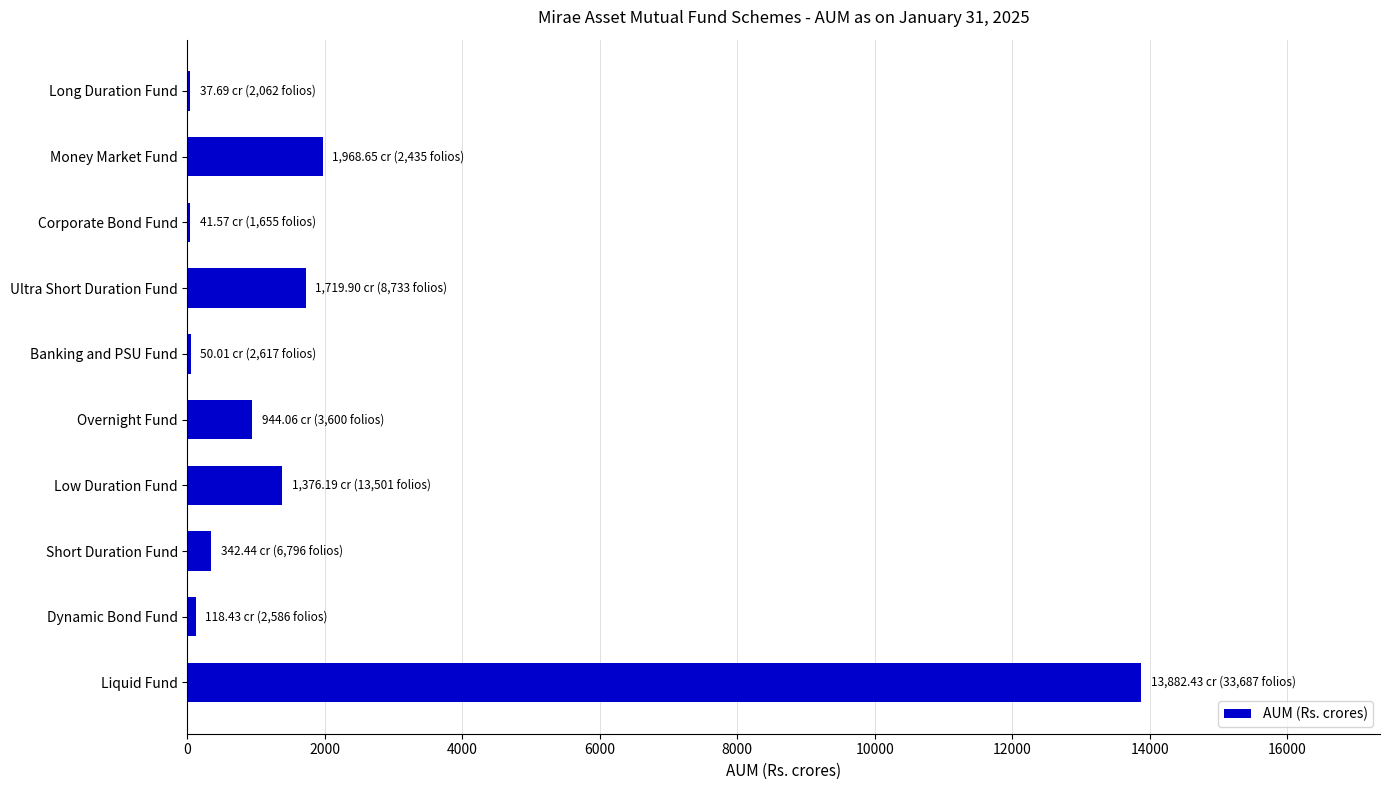

Between Liquid Fund and Low Duration Fund, which is larger?

Liquid Fund